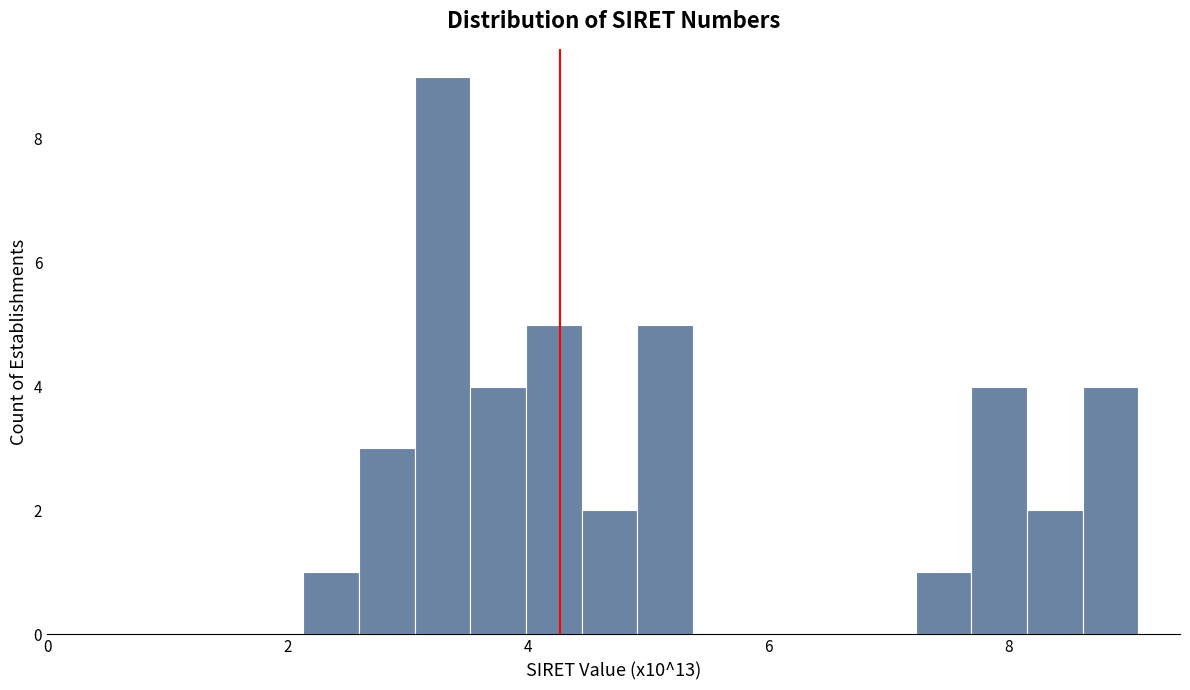

Read against the x-axis, roughly where is the centre of the tallest bar?

3.2